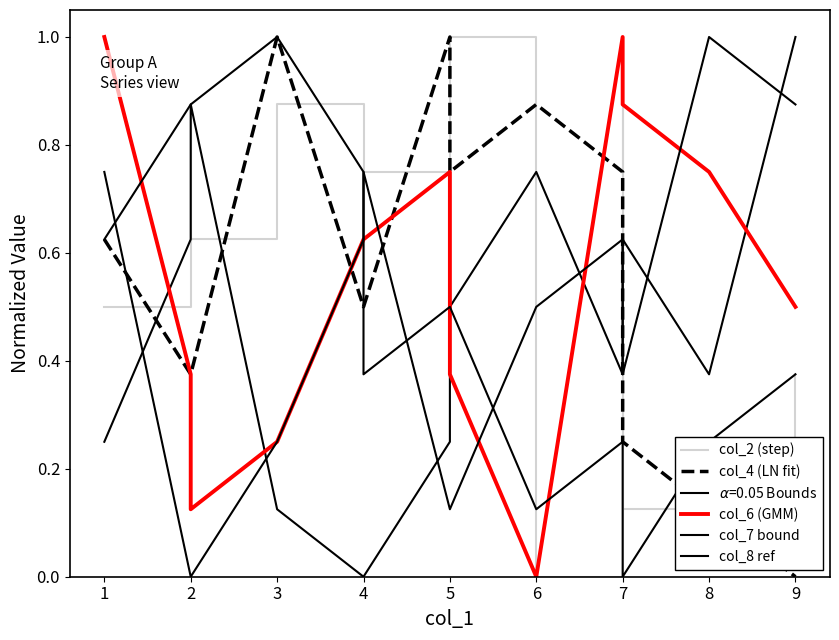

Where do col_7 bound and col_4 (LN fit) first cross each other?

4 and 4